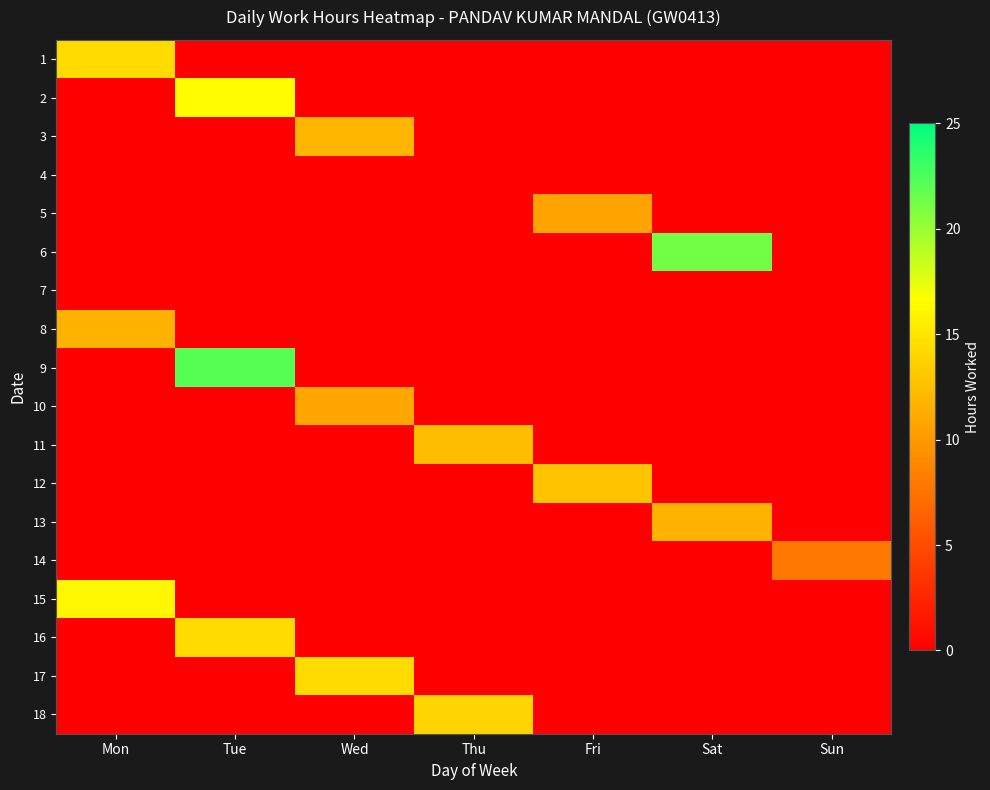

What is the total value across all series at Sat?

32.9